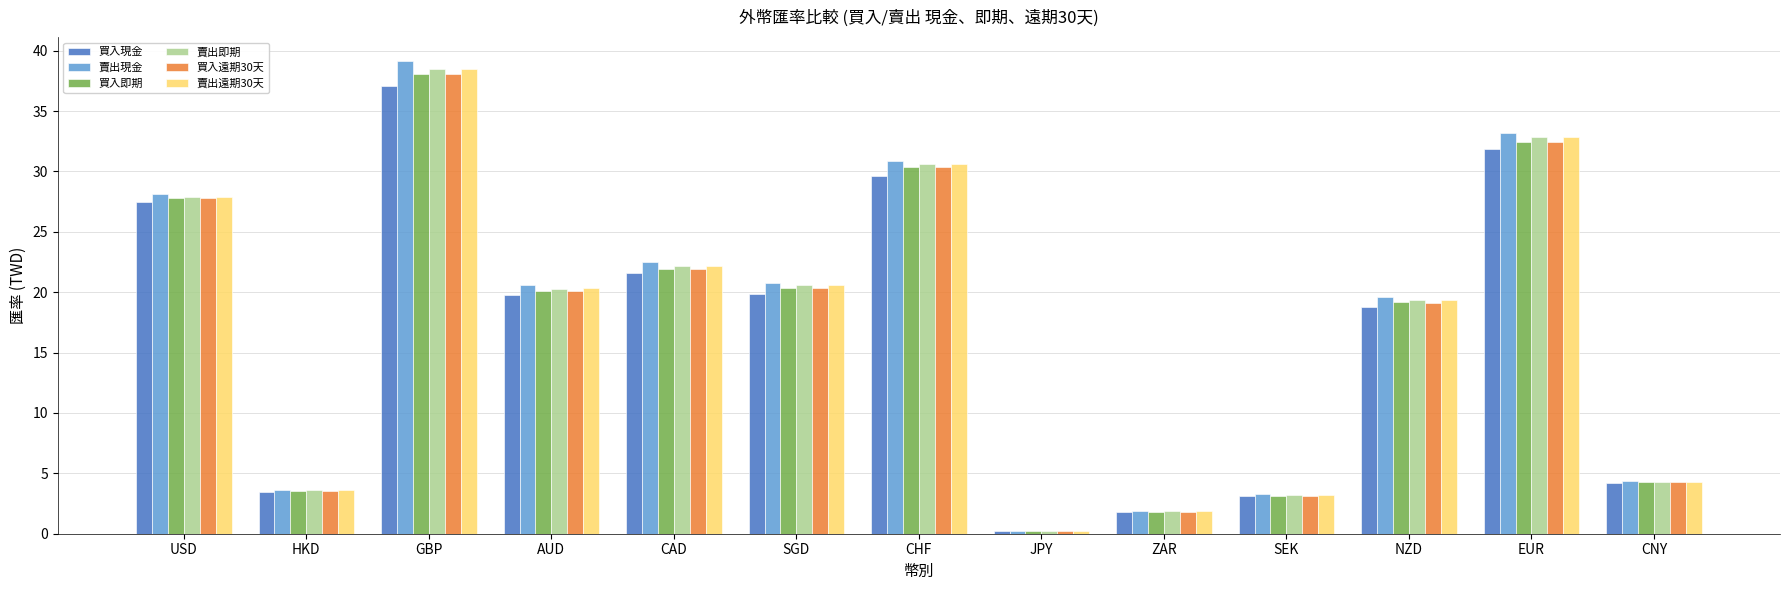

How many groups of bars are there?

13